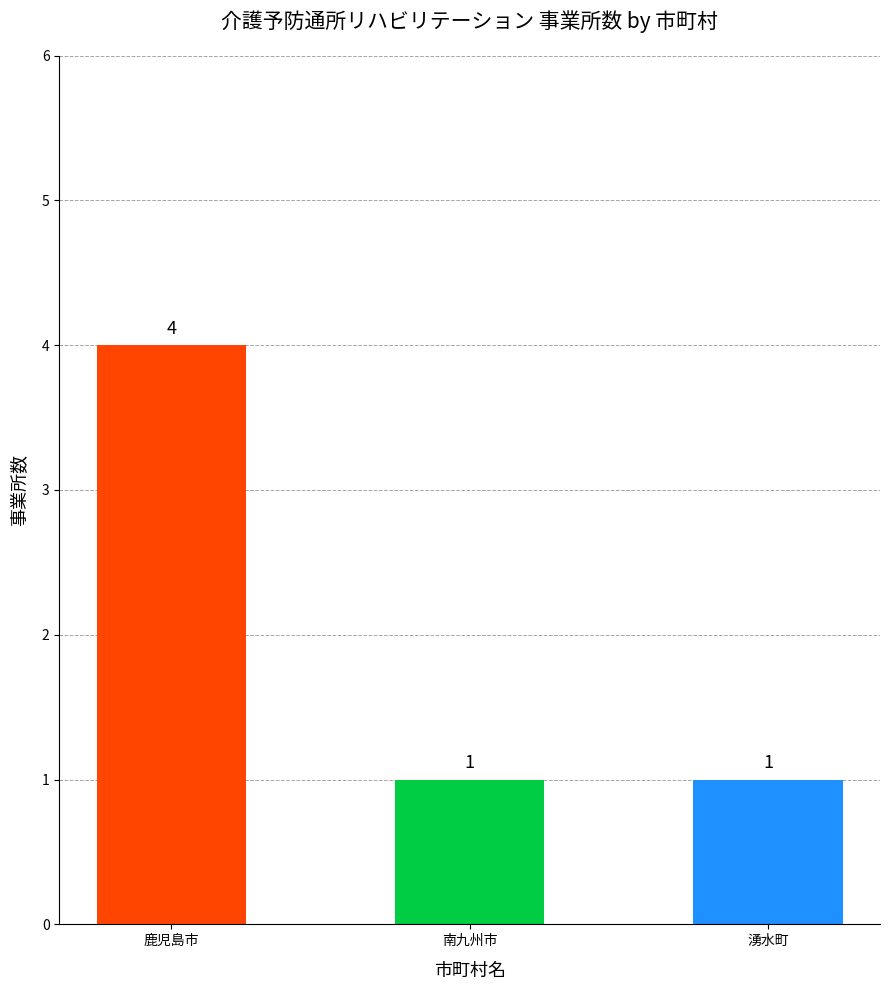

What is the label of the 1st bar from the right?

湧水町